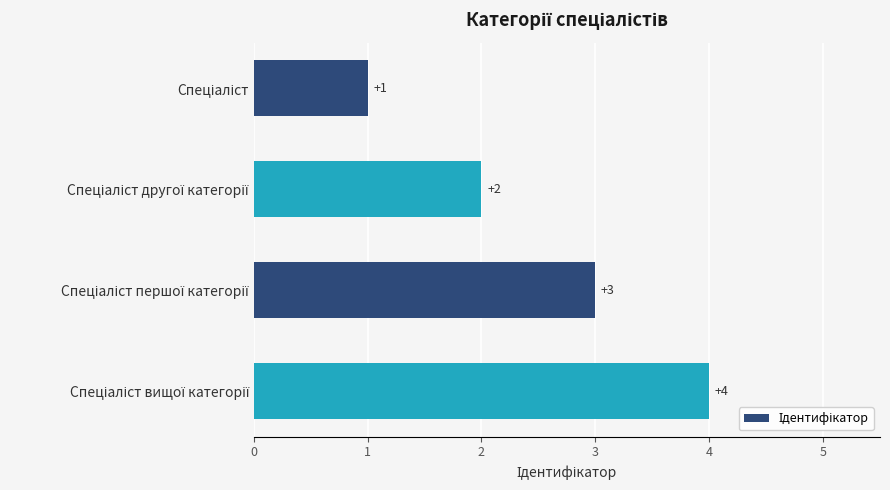

Count the values in the range 2 to 4.

3